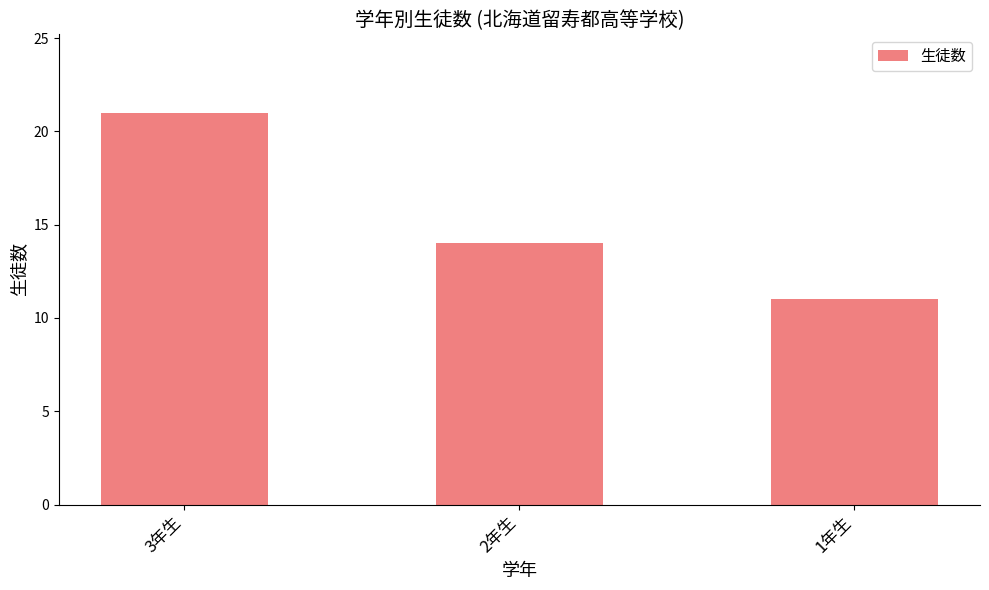

Rank the categories by value from highest to lowest.

3年生, 2年生, 1年生